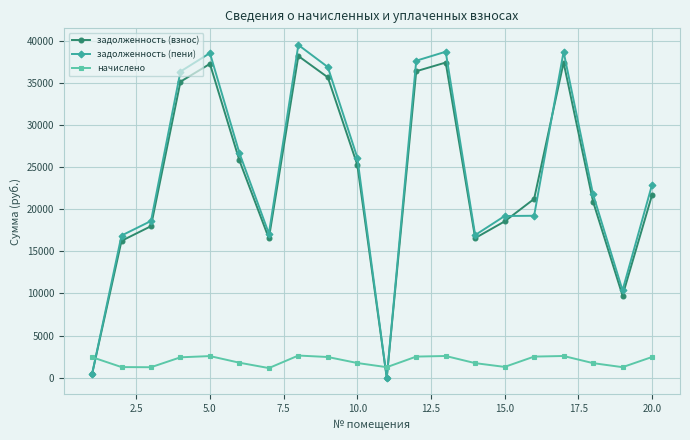

How many distinct data groups are displayed?

3